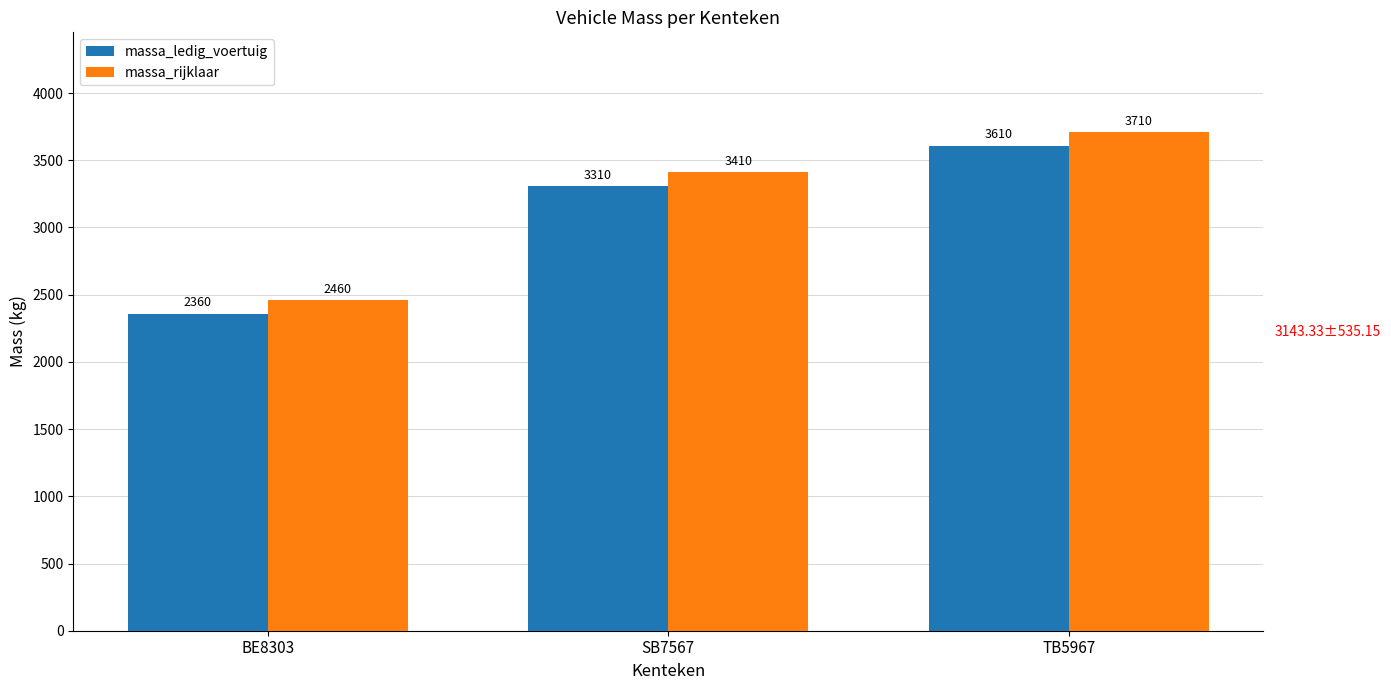

Which series has the largest total across all categories?

massa_rijklaar